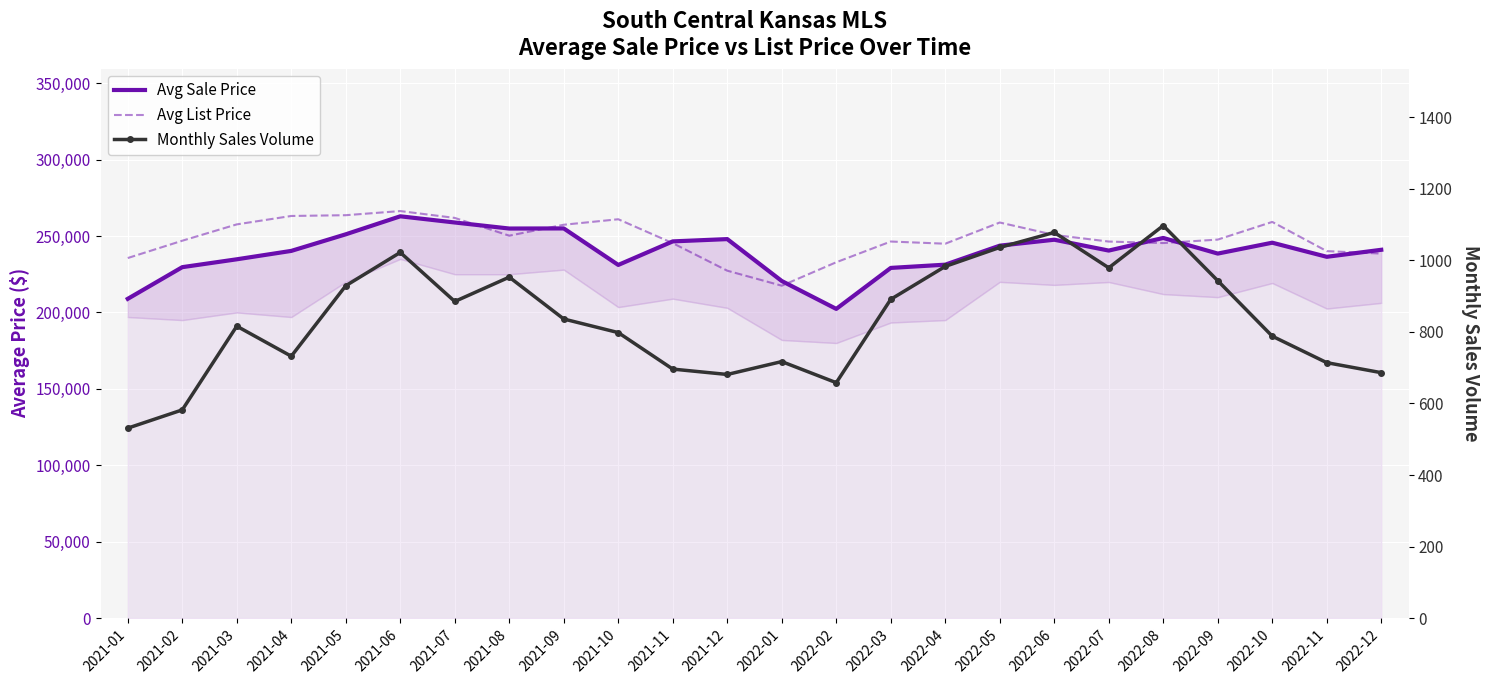

What is the sum of the Avg List Price values at 2022-08 and 2022-09?

493000